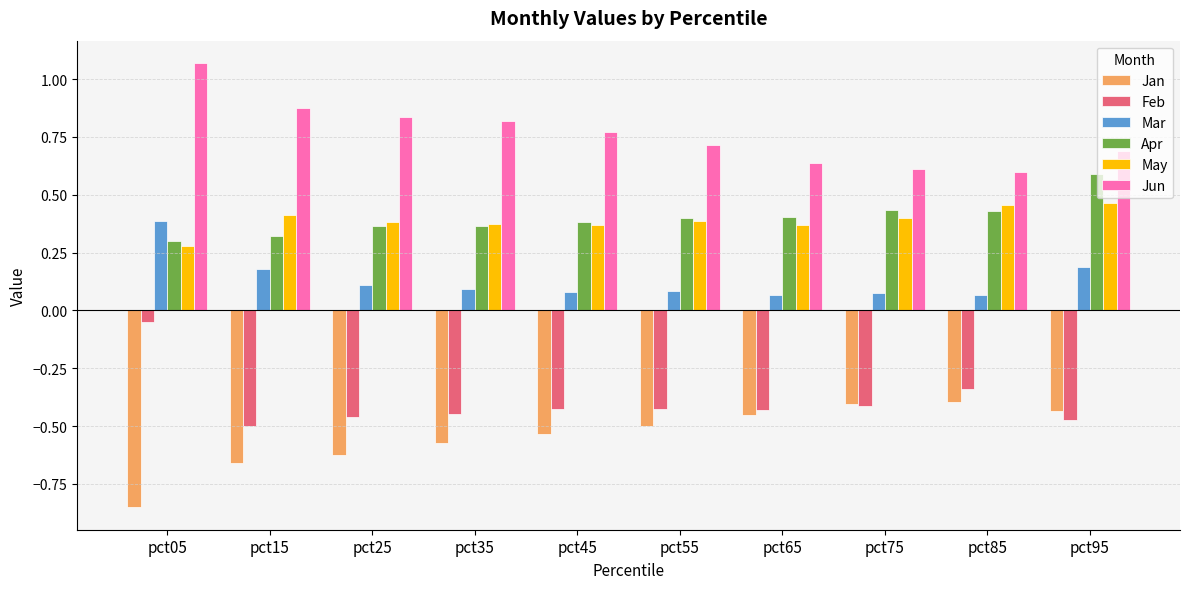

Count the Mar values in the range 0 to 1.

10